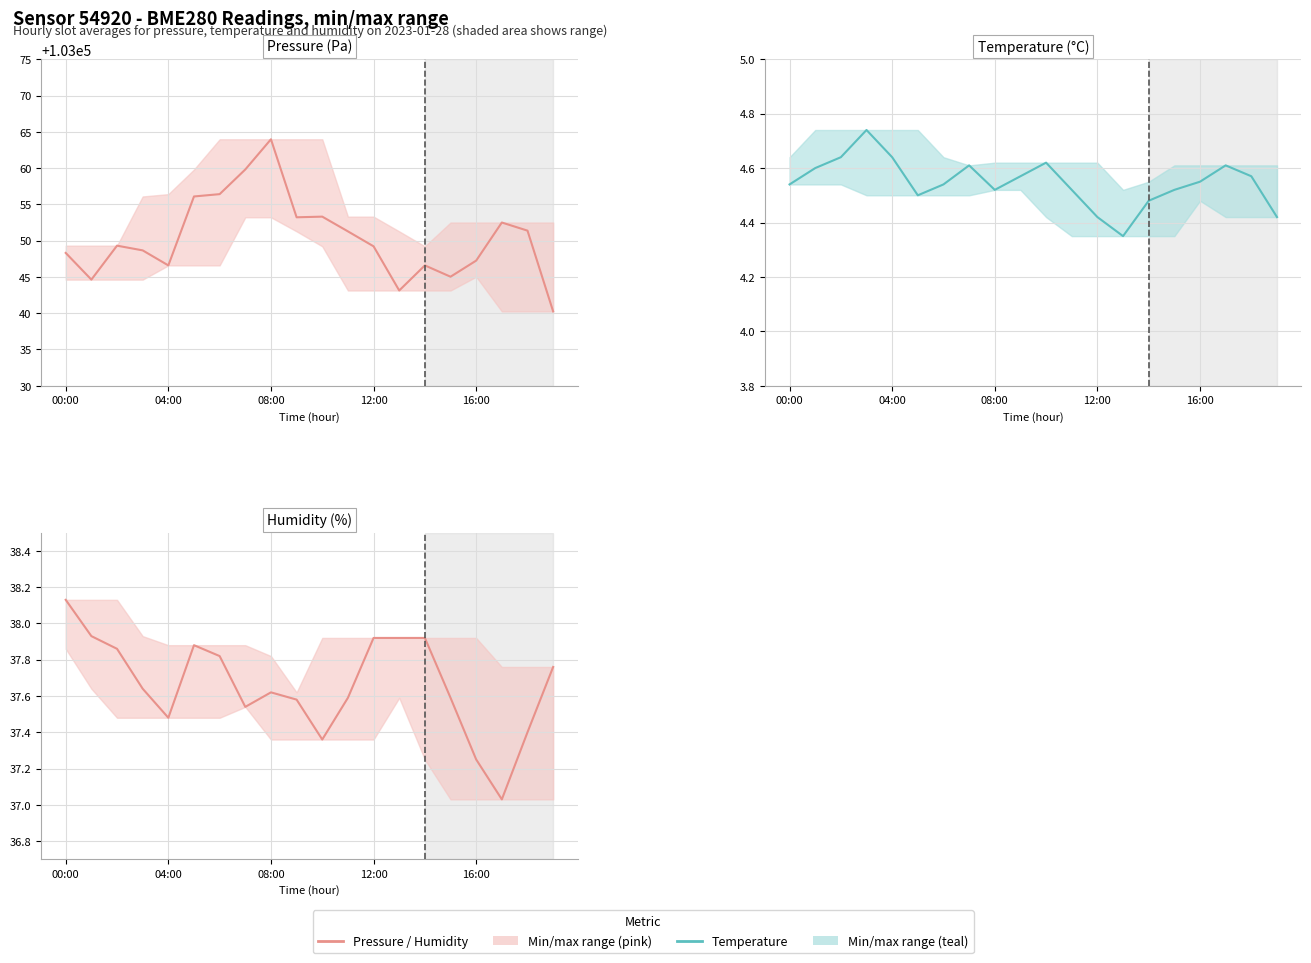

Reading left to right, extract all data points from this chart.

Pressure: 103048.3	103044.6	103049.3	103048.7	103046.6	103056.1	103056.4	103059.8	103064.0	103053.2	103053.3	103051.3	103049.2	103043.1	103046.6	103045.0	103047.2	103052.5	103051.4	103040.2
Temperature: 4.5	4.6	4.6	4.7	4.6	4.5	4.5	4.6	4.5	4.6	4.6	4.5	4.4	4.3	4.5	4.5	4.5	4.6	4.6	4.4
Humidity: 38.1	37.9	37.9	37.6	37.5	37.9	37.8	37.5	37.6	37.6	37.4	37.6	37.9	37.9	37.9	37.6	37.2	37.0	37.4	37.8